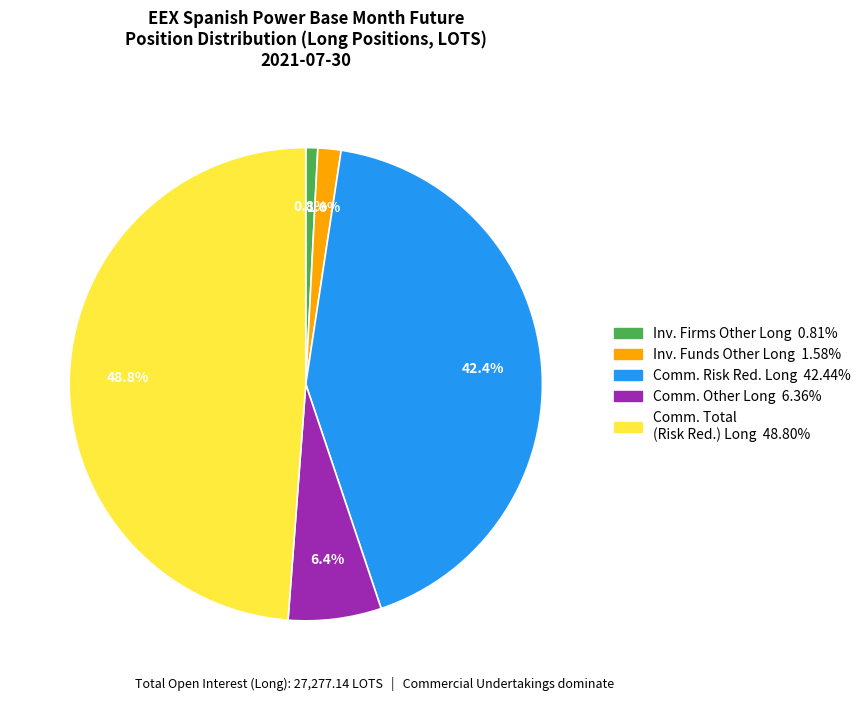

How many slices are in this pie chart?

5